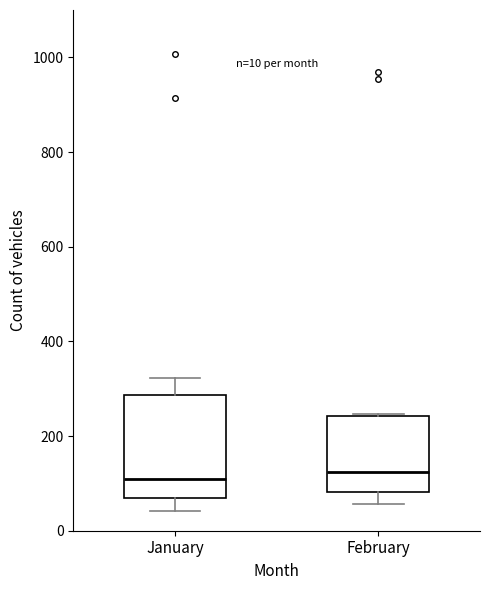

Which box is the tallest, from its lower edge to its upper edge?

January